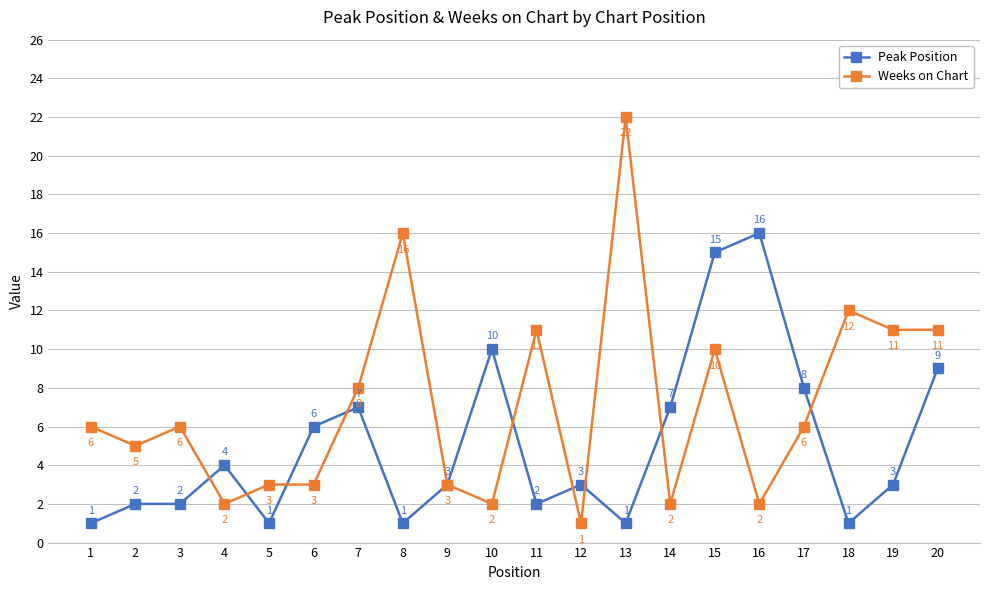

What is the value of the Weeks on Chart point at the 2nd from the left?

5